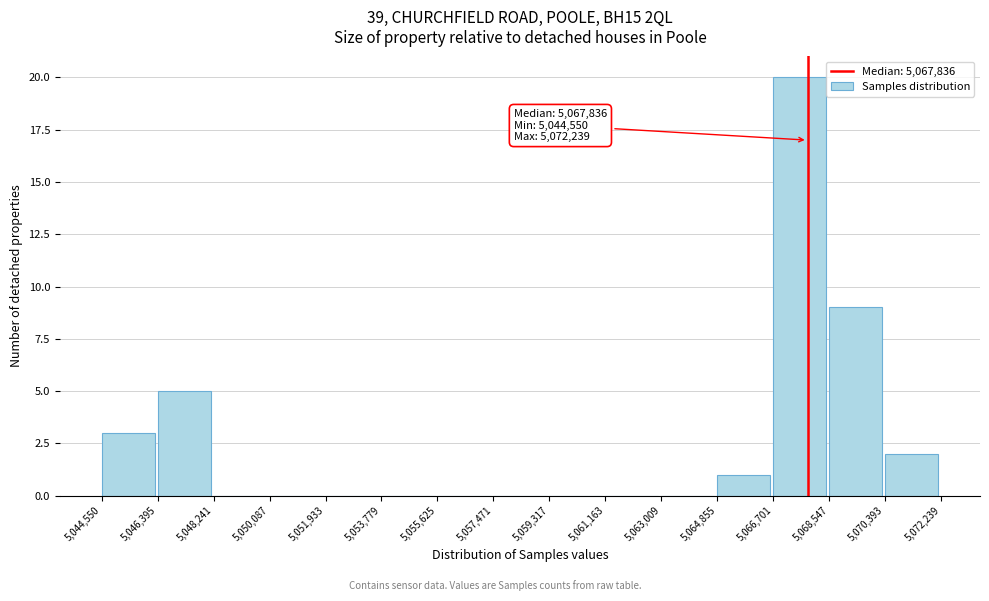

Over which range of the x-axis is the bar tallest?

5,066,701 to 5,068,547